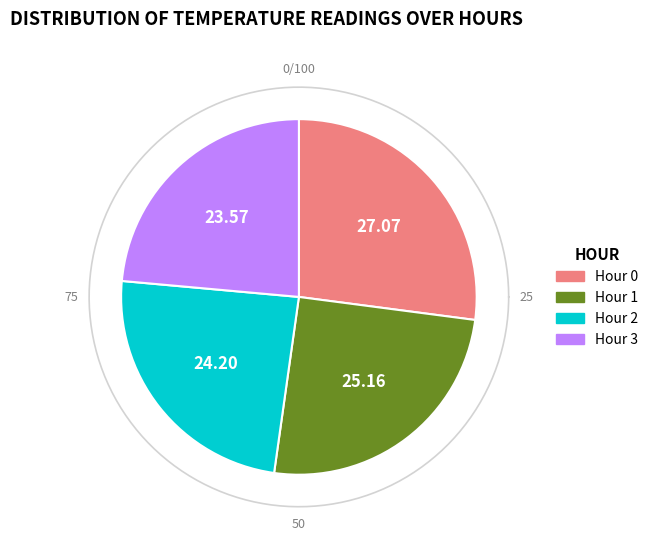

Which category has the smallest portion of the pie?

Hour 3